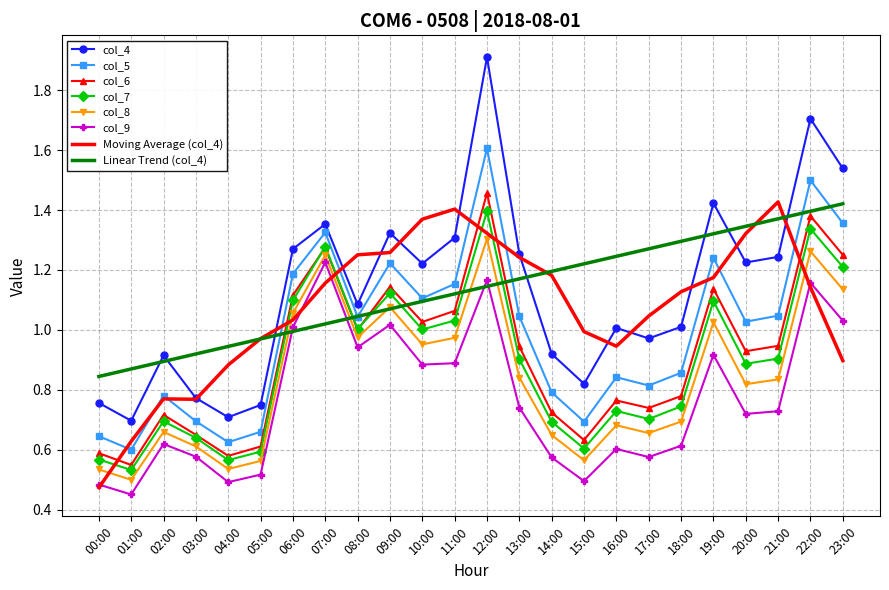

True or false: col_6 and col_5 intersect in this chart.

False